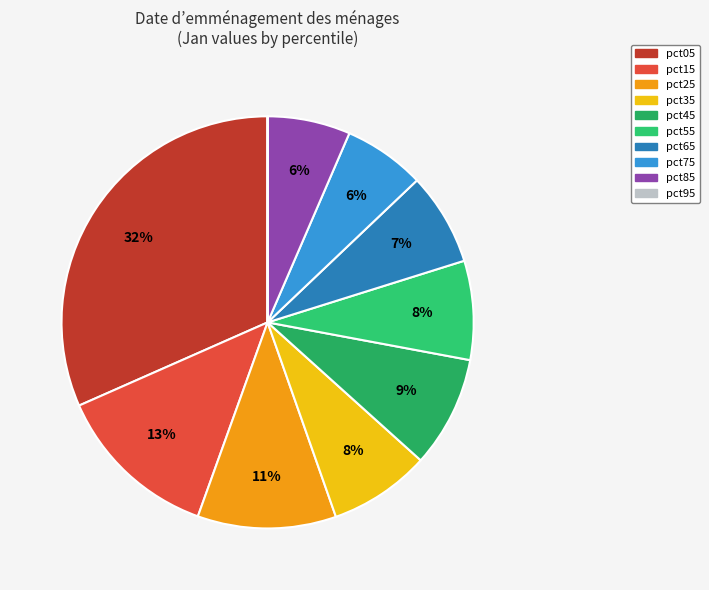

Which category has the biggest portion of the pie?

pct05